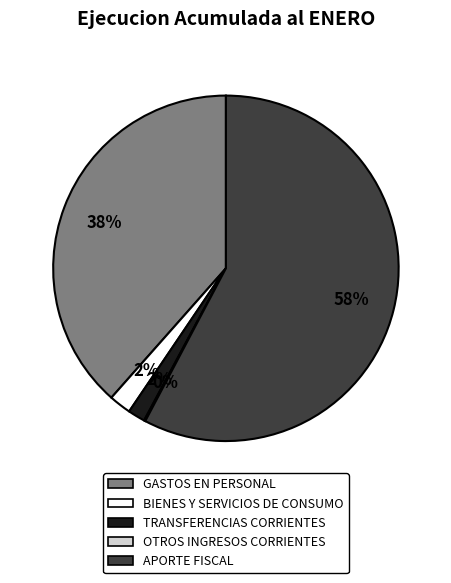

Do GASTOS EN PERSONAL and APORTE FISCAL together represent more than half of the pie?

Yes